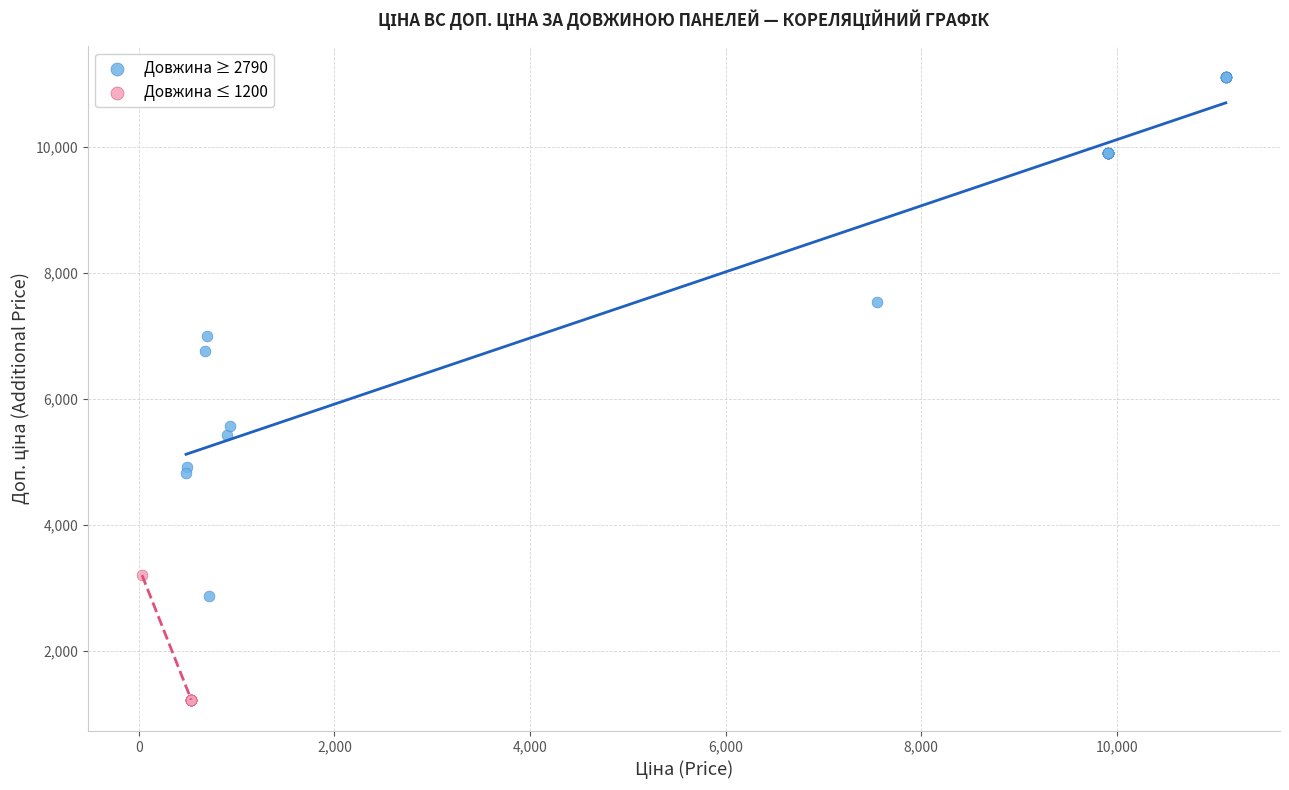

Which series reaches the minimum Y coordinate?

Довжина ≤ 1200